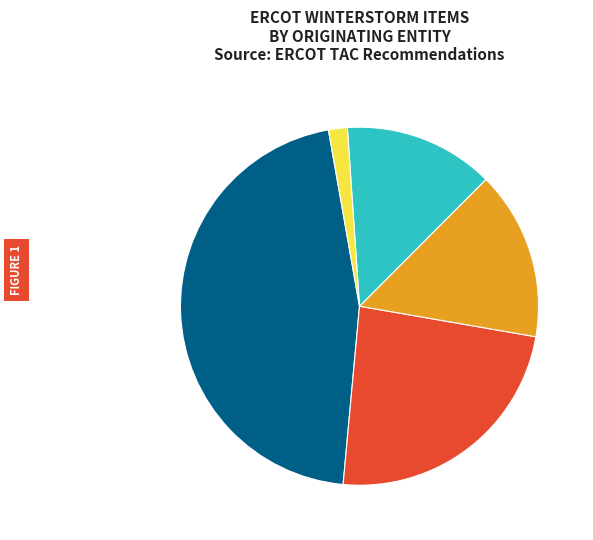

Is there any slice that represents more than half of the pie?

No